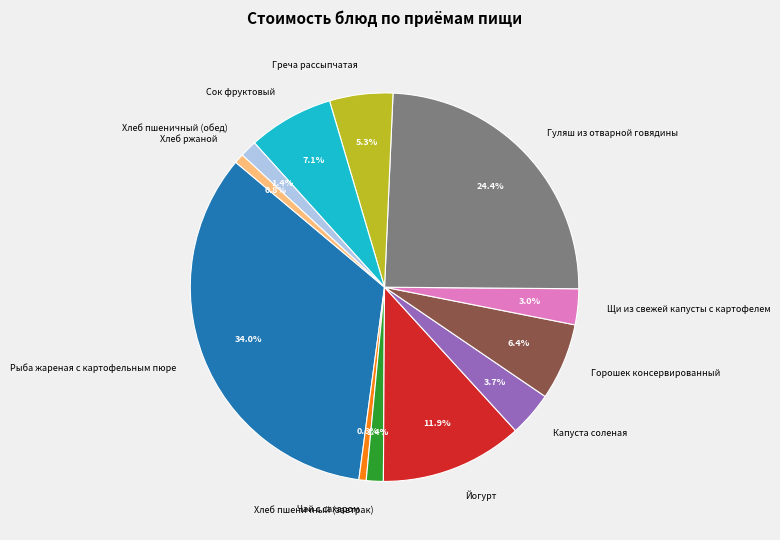

Does Горошек консервированный account for over 50% of the chart?

No